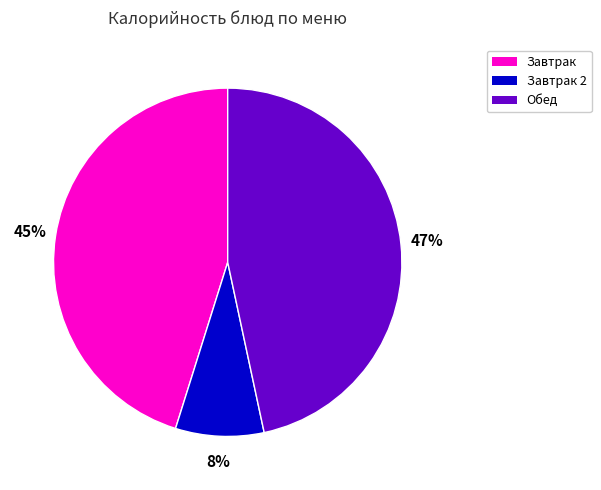

To the nearest percent, what portion does Завтрак 2 represent?

8%